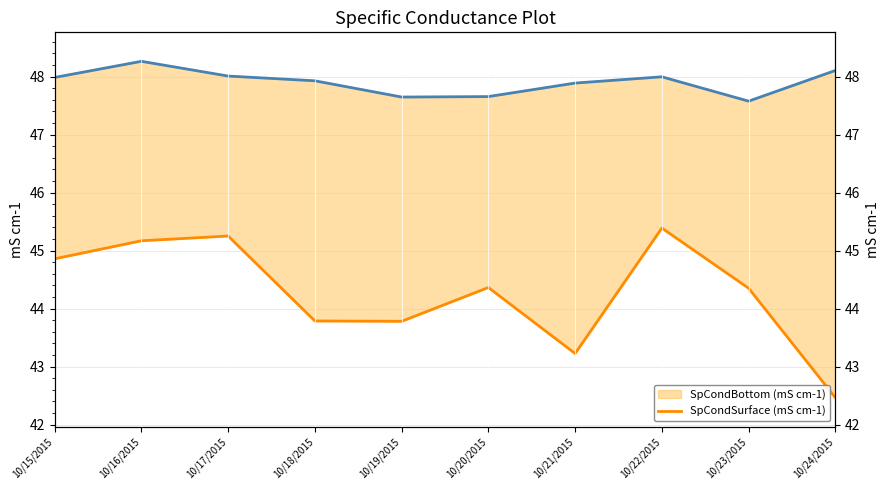

What are all the series names shown in the legend?

SpCondBottom (mS cm-1), SpCondSurface (mS cm-1)